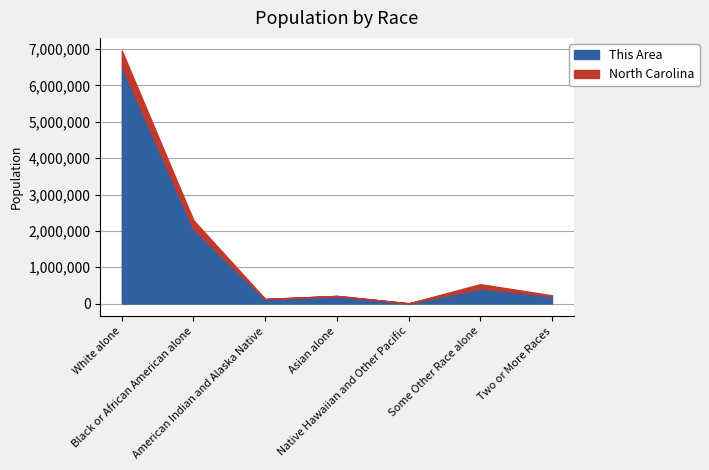

Where does the data first go above 208962?

White alone